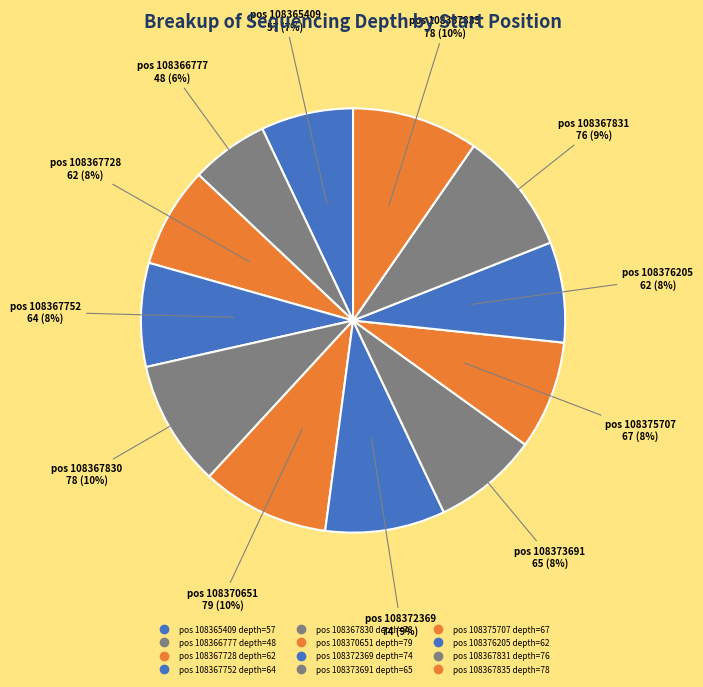

How many slices are in this pie chart?

12